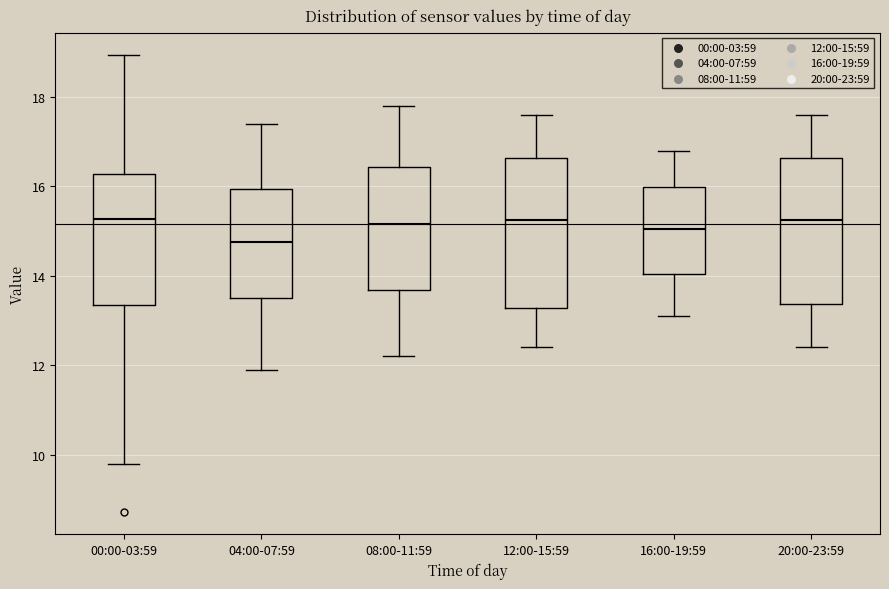

Reading left to right, transcribe this box plot: for each box, give where its median line is, the range the box spans, and where its two whiskers end, as read against the y-axis. The values are not printed on the chart, so give them approximately, as read against the axis.

00:00-03:59: median 15.2, box 13.4 to 16.2, whiskers 9.8 to 19.0
04:00-07:59: median 14.8, box 13.6 to 16.0, whiskers 12.0 to 17.4
08:00-11:59: median 15.2, box 13.6 to 16.4, whiskers 12.2 to 17.8
12:00-15:59: median 15.2, box 13.2 to 16.6, whiskers 12.4 to 17.6
16:00-19:59: median 15.0, box 14.0 to 16.0, whiskers 13.2 to 16.8
20:00-23:59: median 15.2, box 13.4 to 16.6, whiskers 12.4 to 17.6